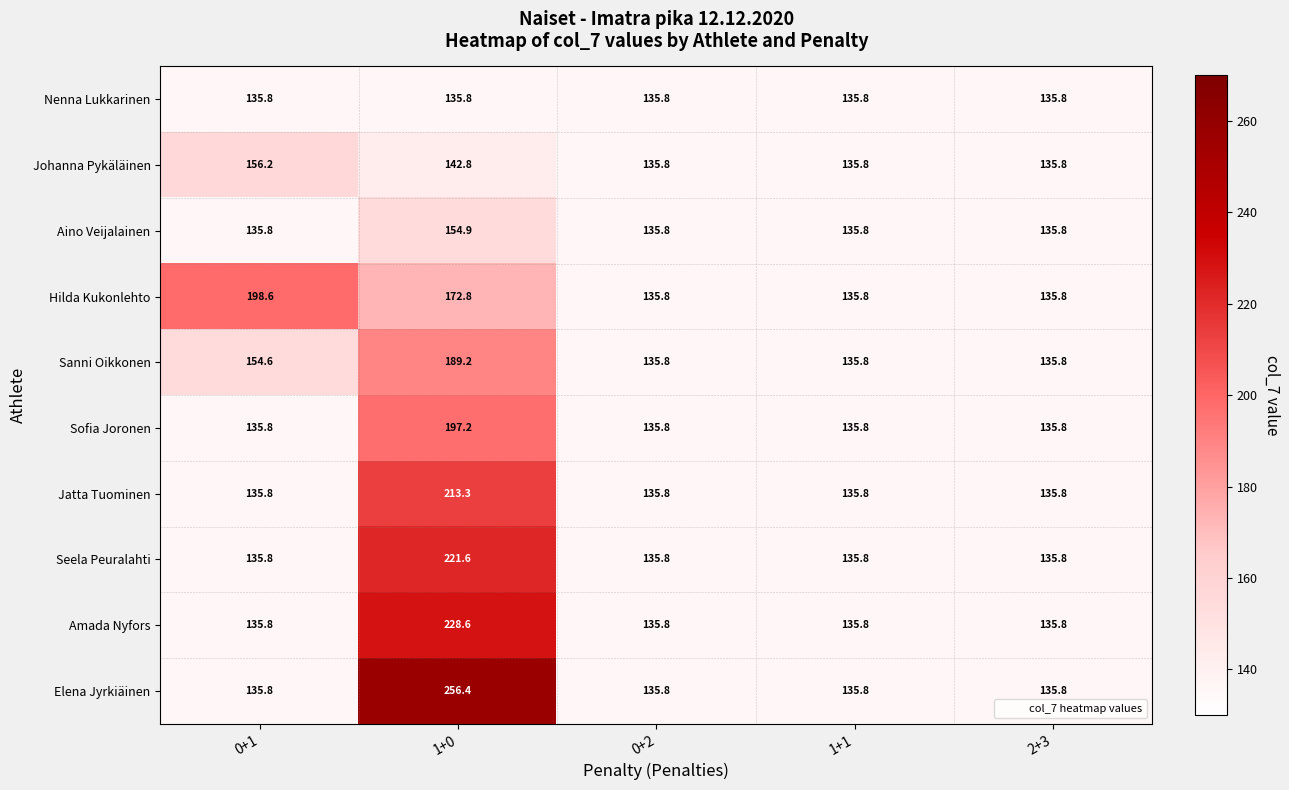

Which series has the widest spread of values?

Elena Jyrkiäinen